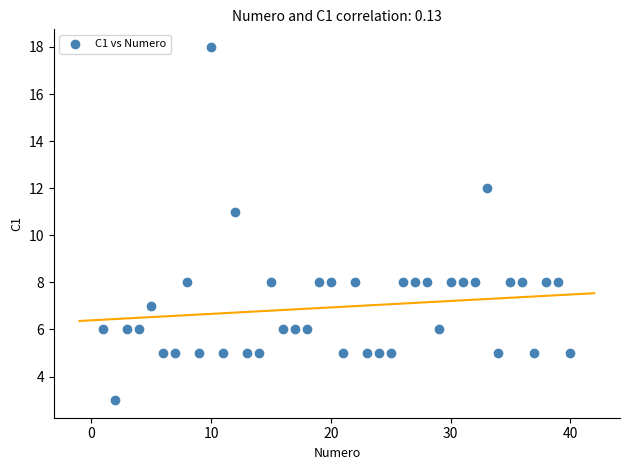

What is the range of X values (max minus min)?

39